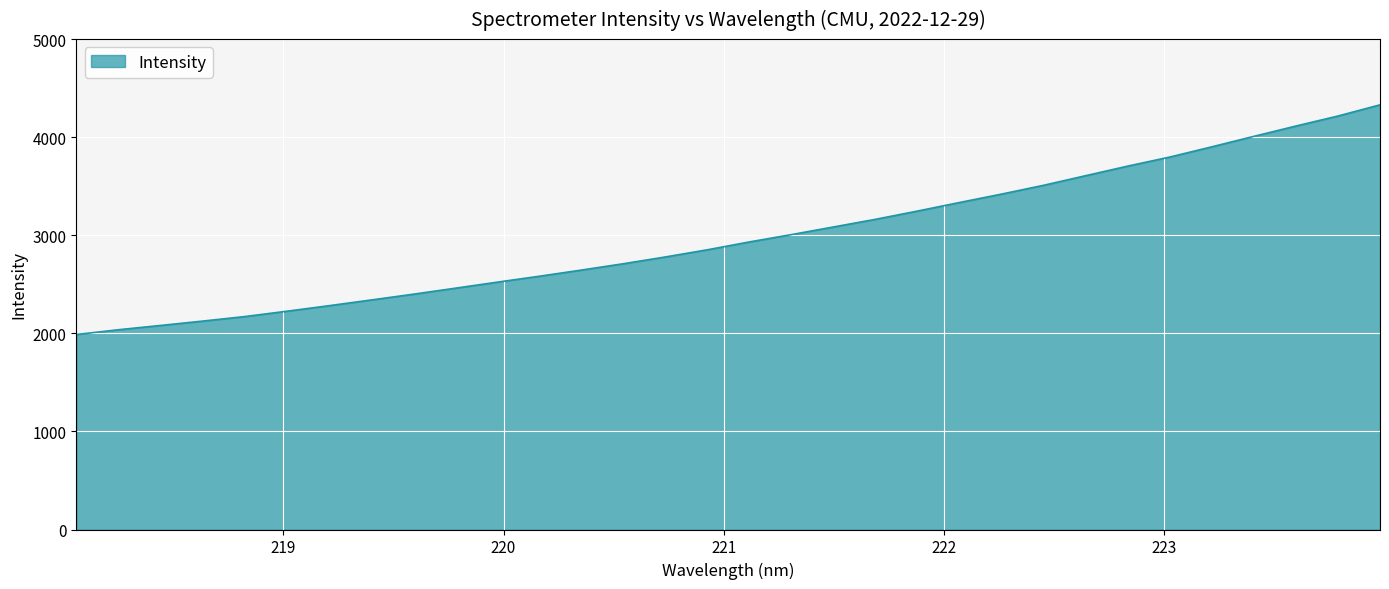

What is the smallest value displayed?

1987.7